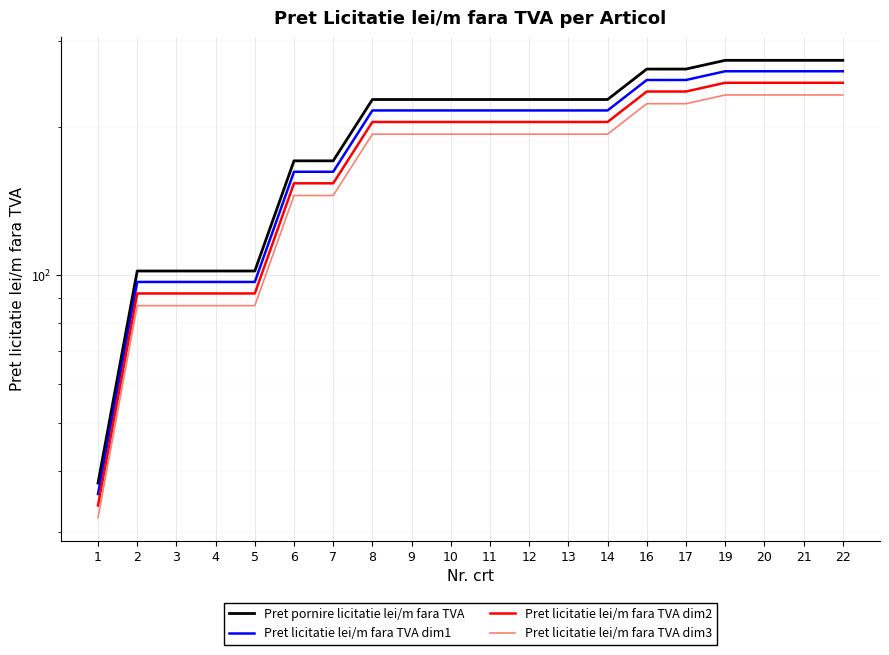

What is the total value across all series at 4?

377.4